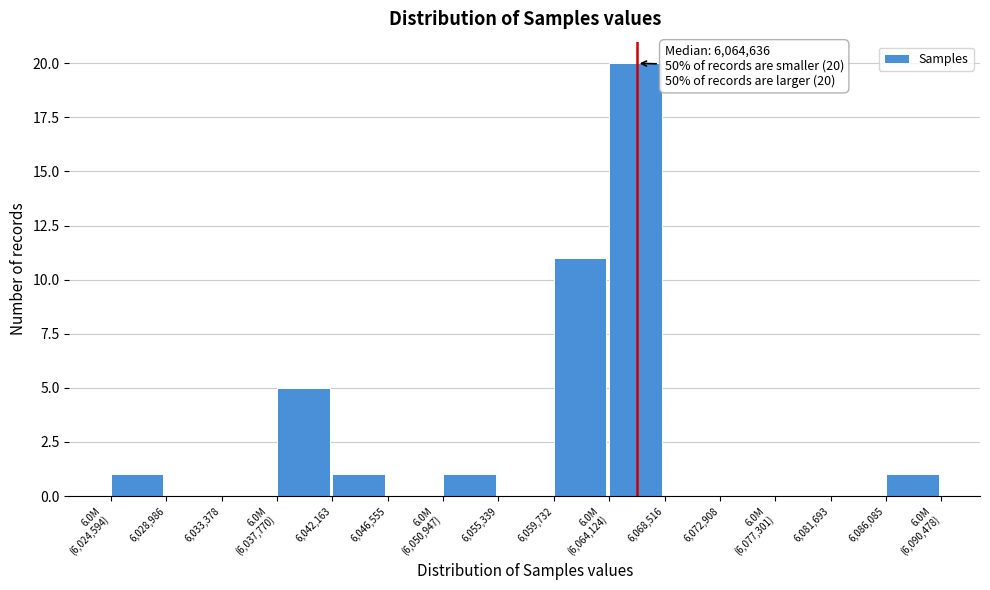

What is the sum of all values?

40